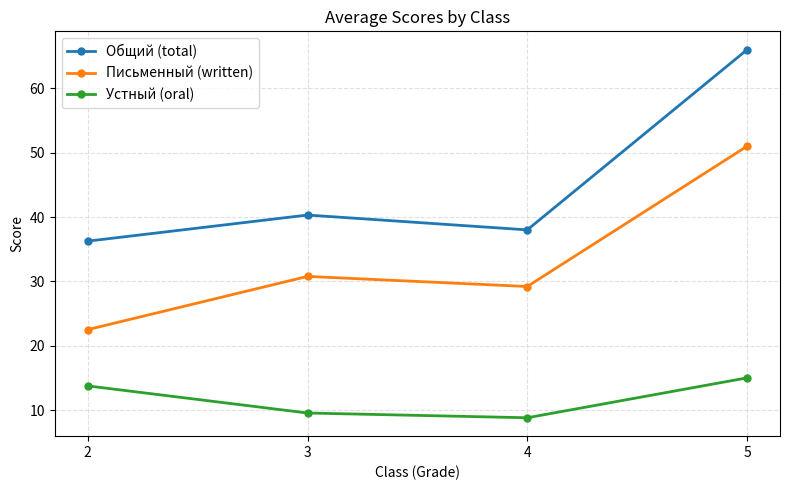

At which label does Устный (oral) first exceed 13?

2